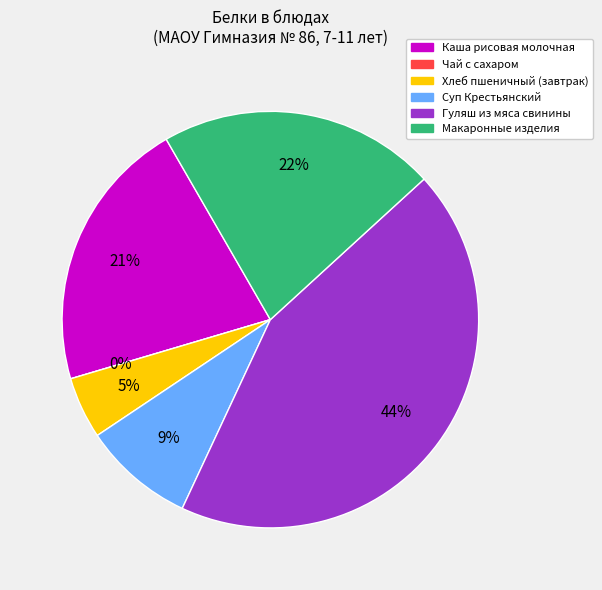

Count the number of slices in the pie.

6